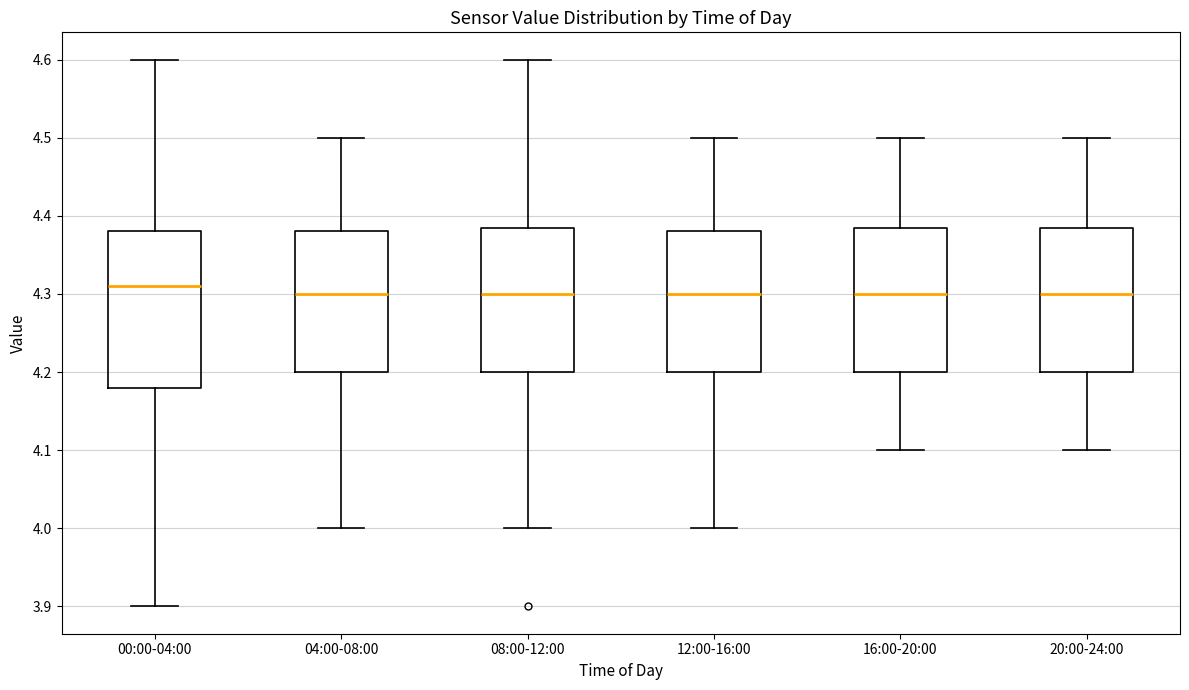

Comparing the boxes themselves (not the whiskers), which one is the tallest?

00:00-04:00